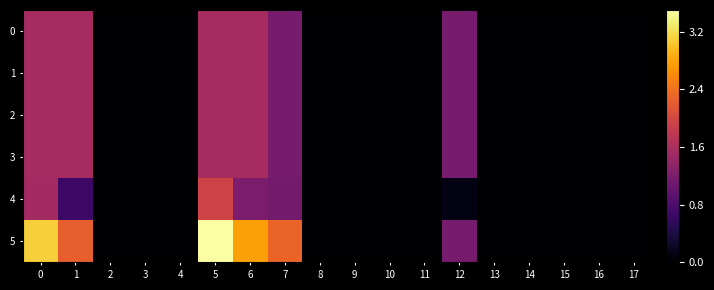

At which category does the chart reach its peak across all series?

5